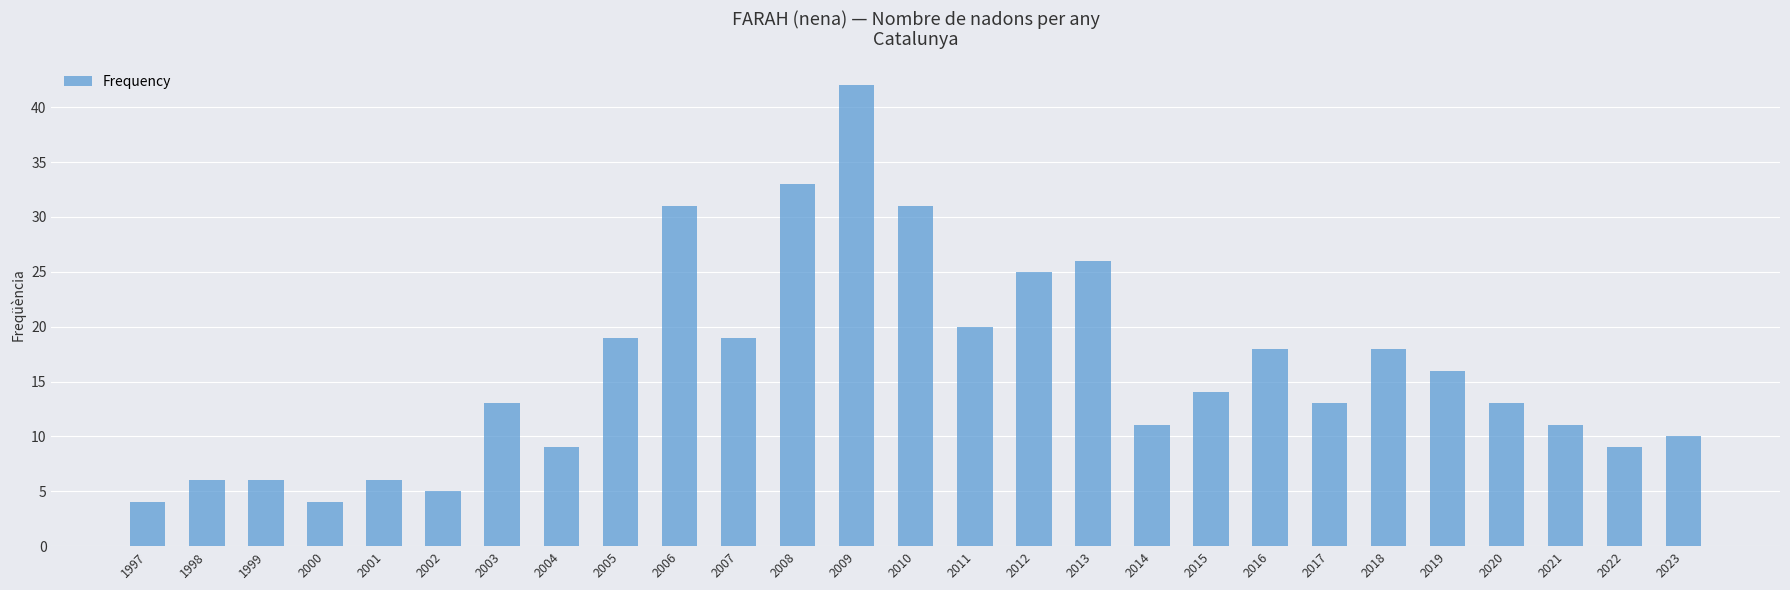

What is the maximum value shown in the chart?

42